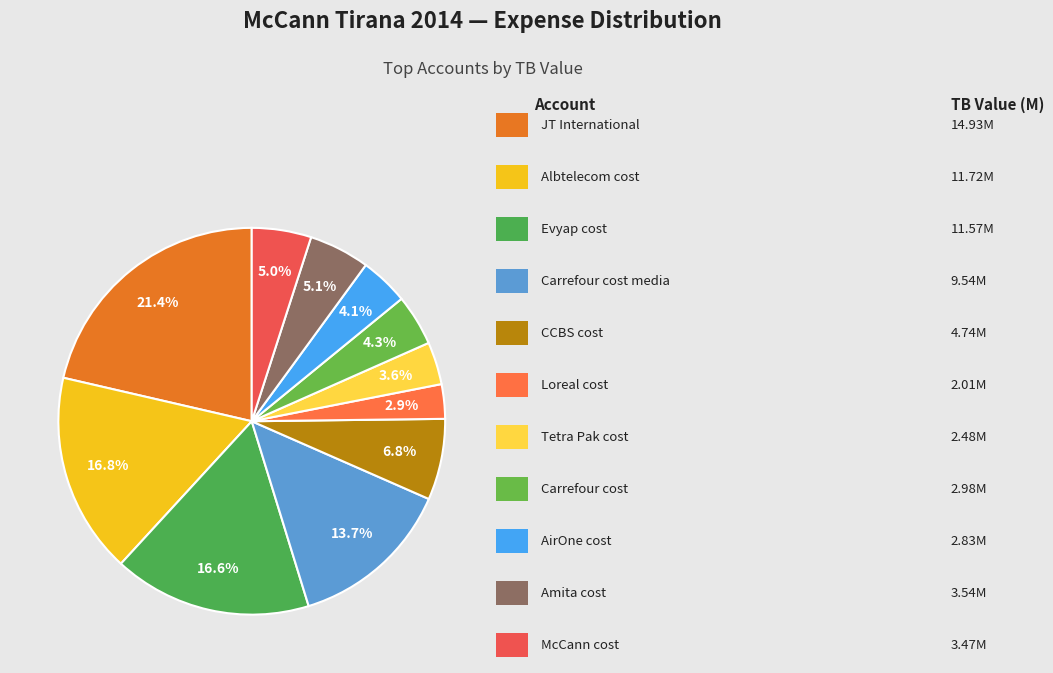

How many segments does this pie chart have?

11